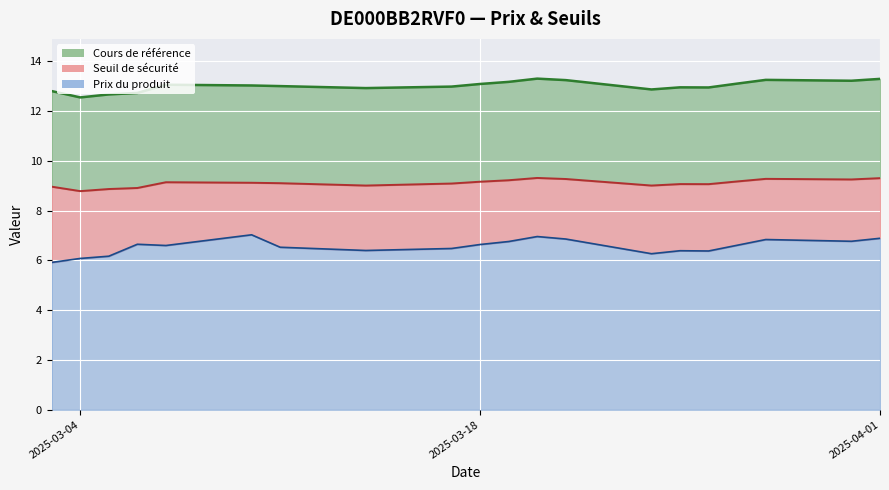

What is the average value of the Cours de référence series?

13.0